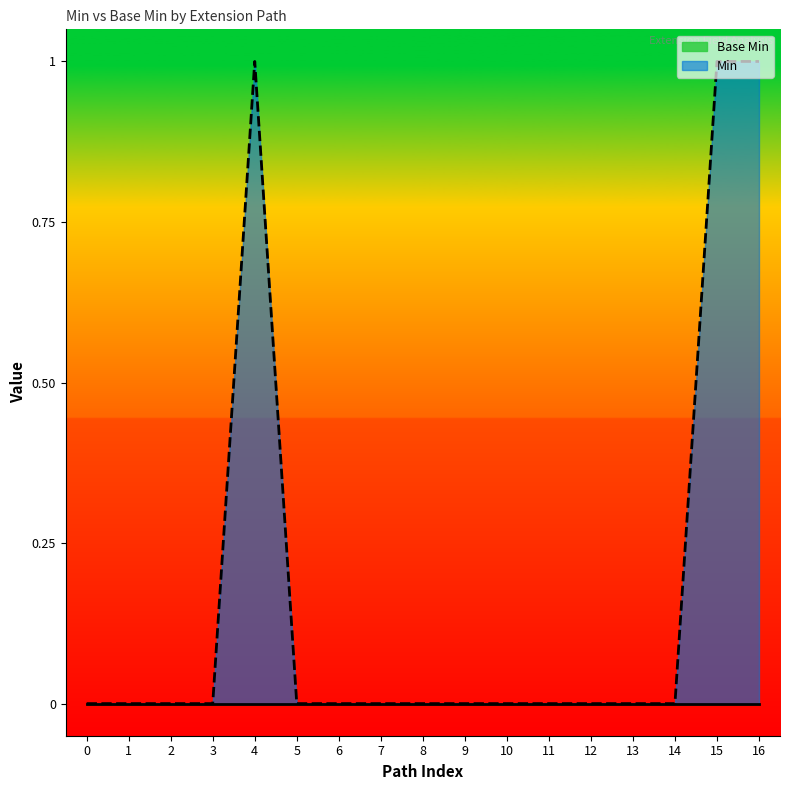

True or false: Min has a value of -1 at 11.

False